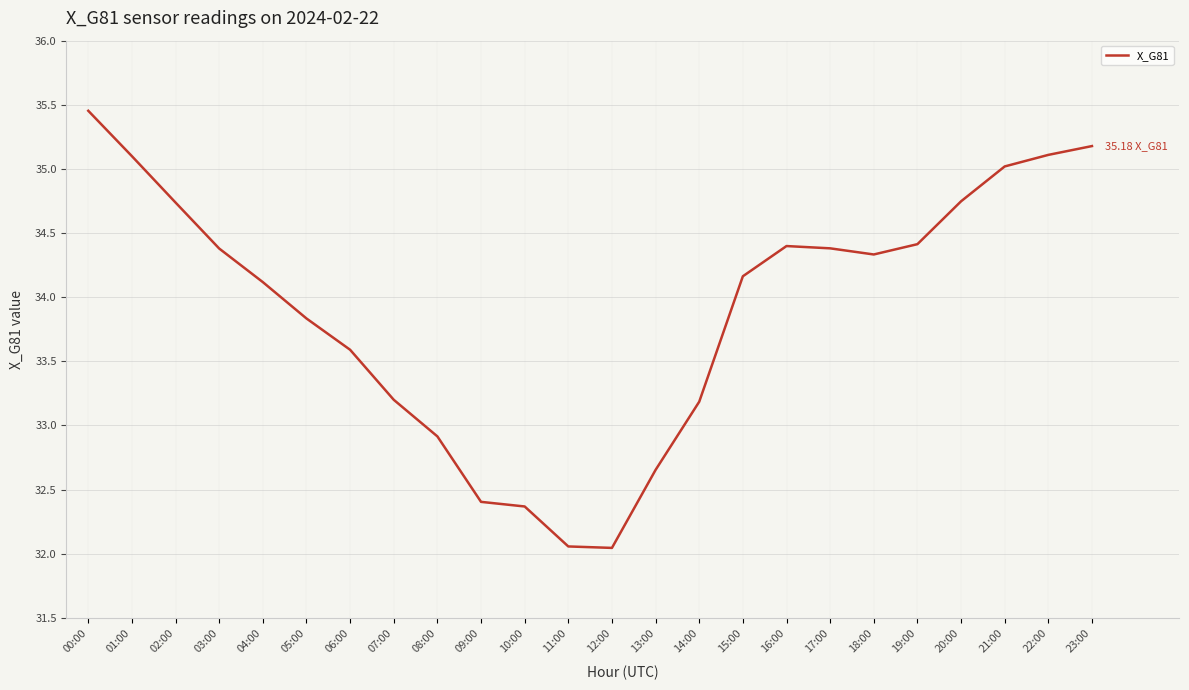

What is the difference between the values at 21:00 and 09:00?

2.6